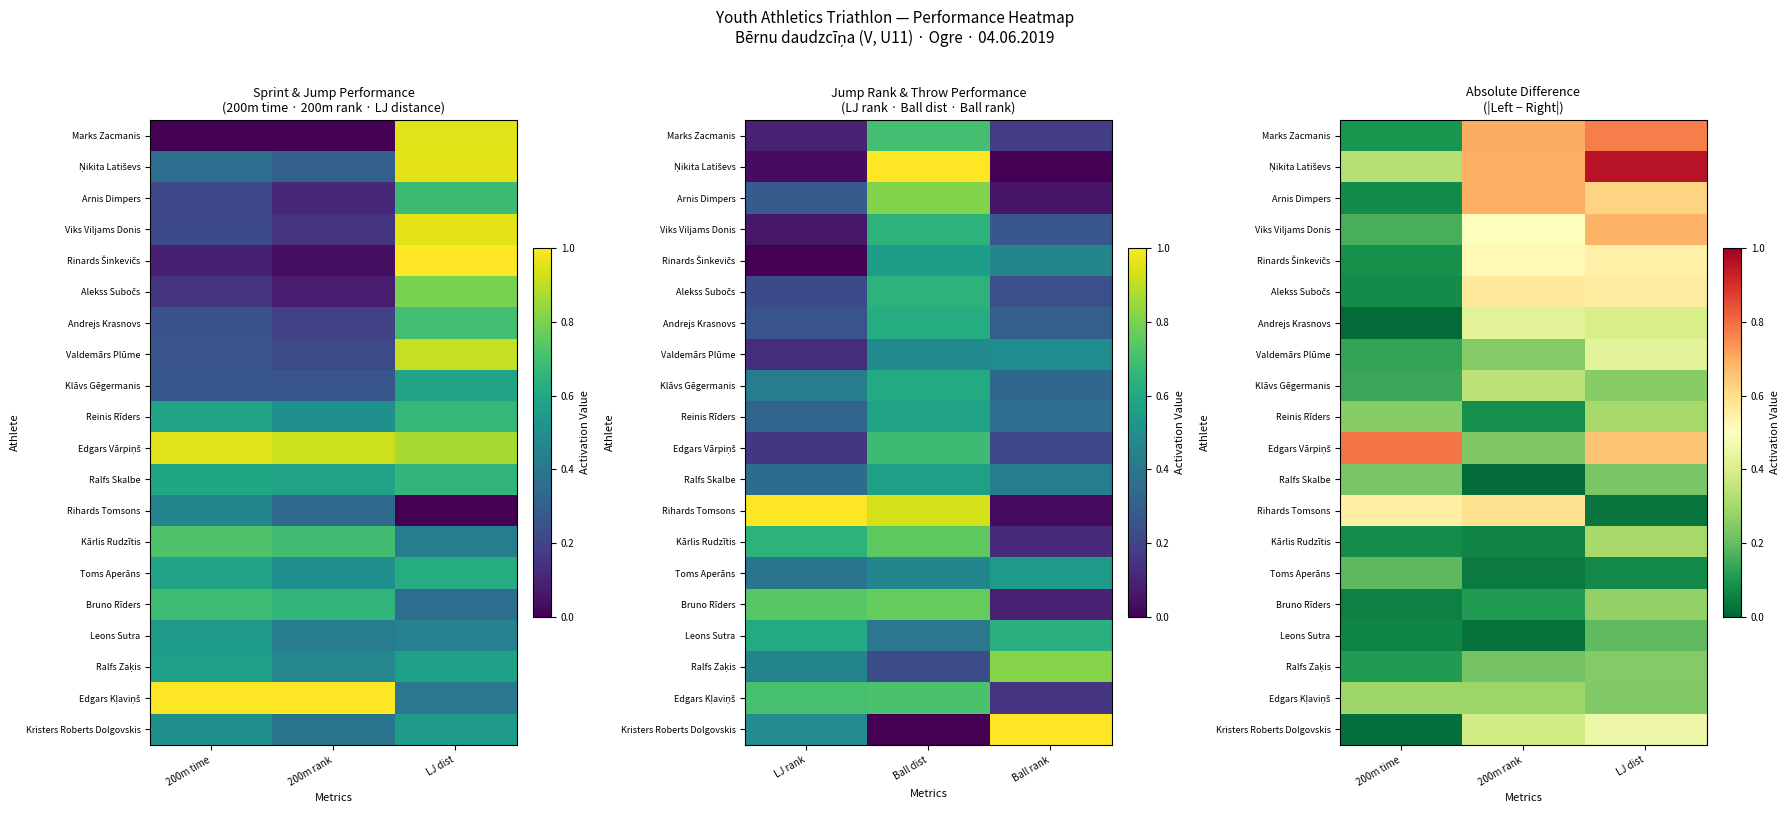

Between 200m time and LJ dist, which is larger?

LJ dist